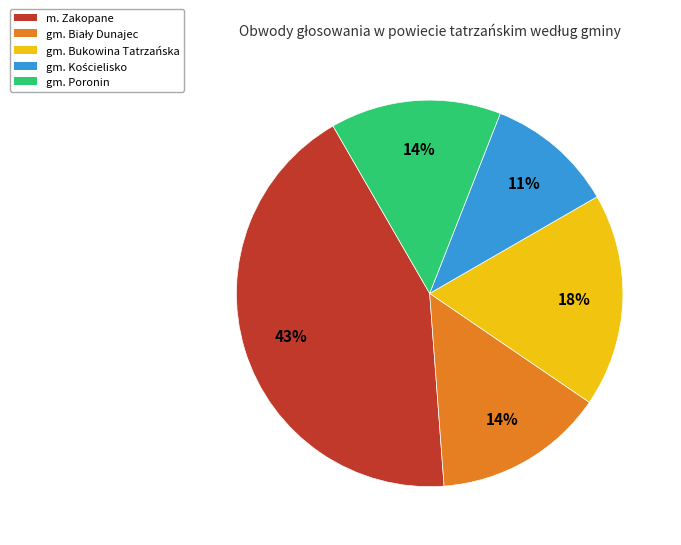

To the nearest percent, what is the difference between the largest and smallest slice percentages?

32%